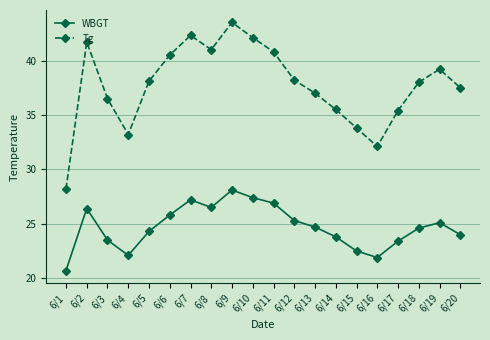

What is the sum of all Tg values?

754.6